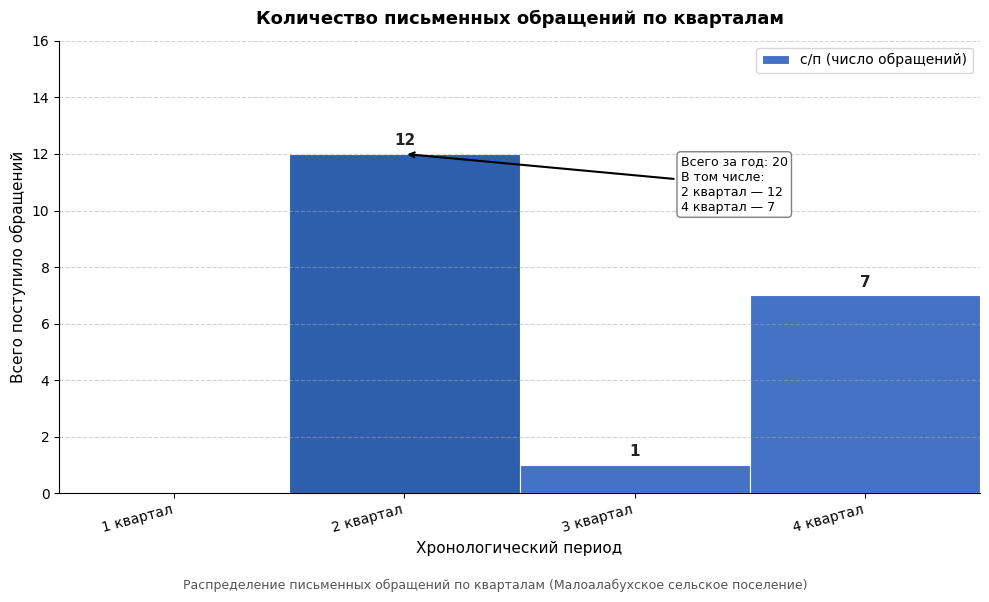

Reading right to left, list all the values displayed in this chart.

4 квартал=7	3 квартал=1	2 квартал=12	1 квартал=0